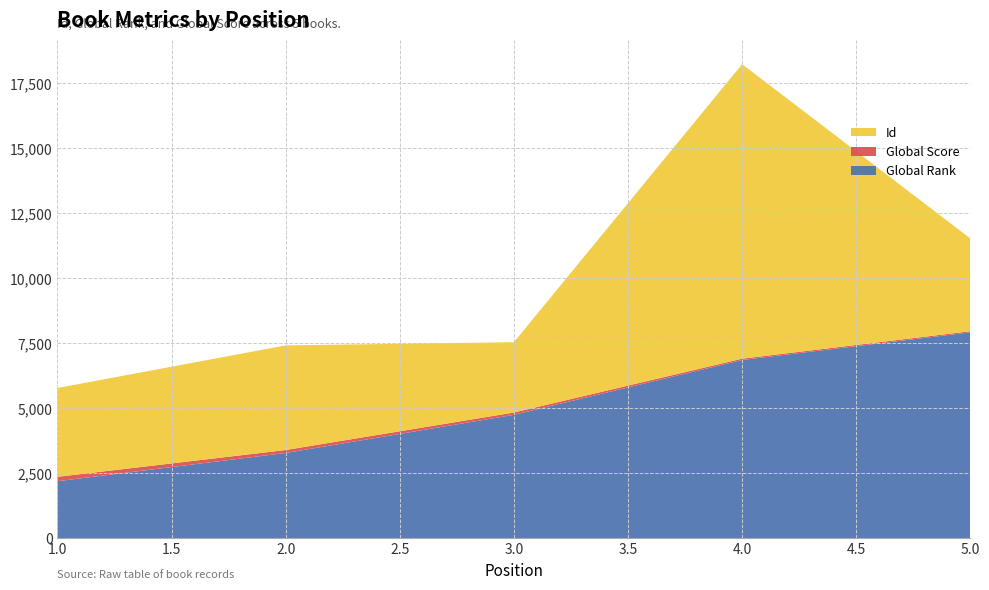

Reading right to left, what are all the values shown in this chart?

Global Rank: 7919	6855	4745	3278	2192
Global Score: 43	51	90	114	169
Id: 3569	11329	2705	4025	3416